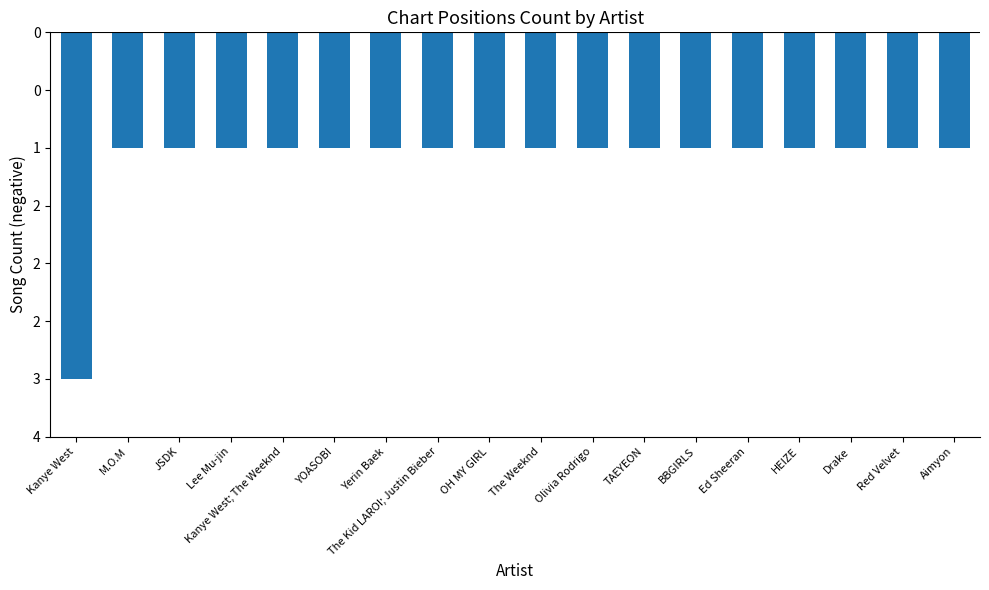

Are the bars horizontal?

No